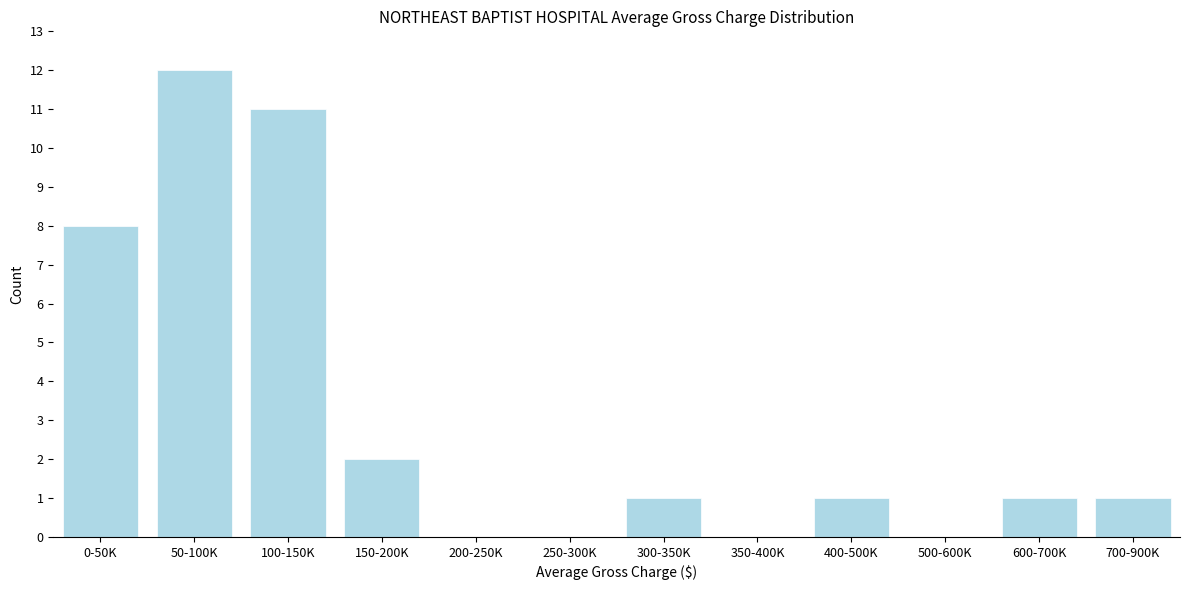

Reading right to left, transcribe all the data shown in this chart.

700-900K=1	600-700K=1	500-600K=0	400-500K=1	350-400K=0	300-350K=1	250-300K=0	200-250K=0	150-200K=2	100-150K=11	50-100K=12	0-50K=8